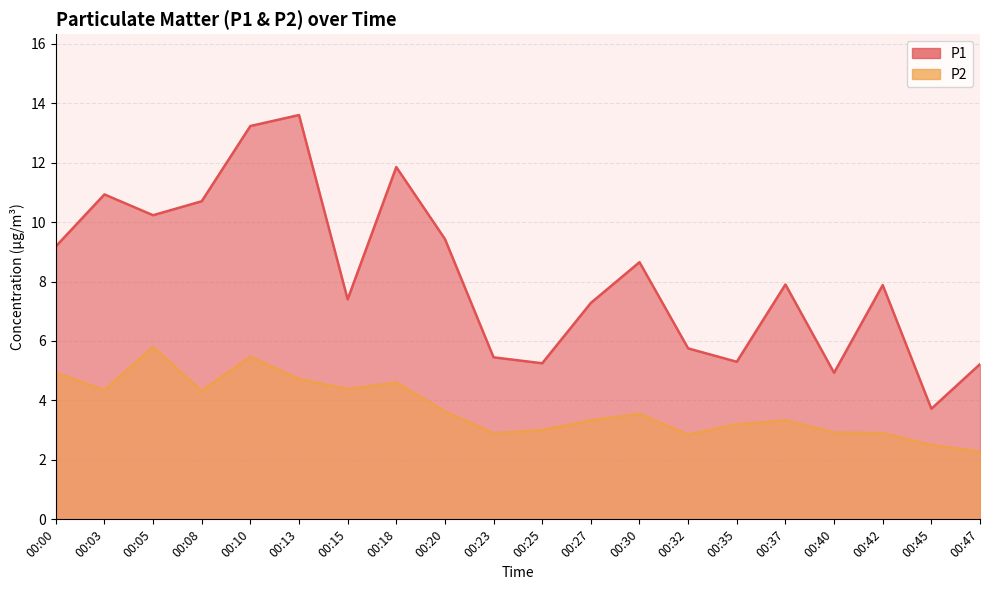

Which series has the largest total across all categories?

P1